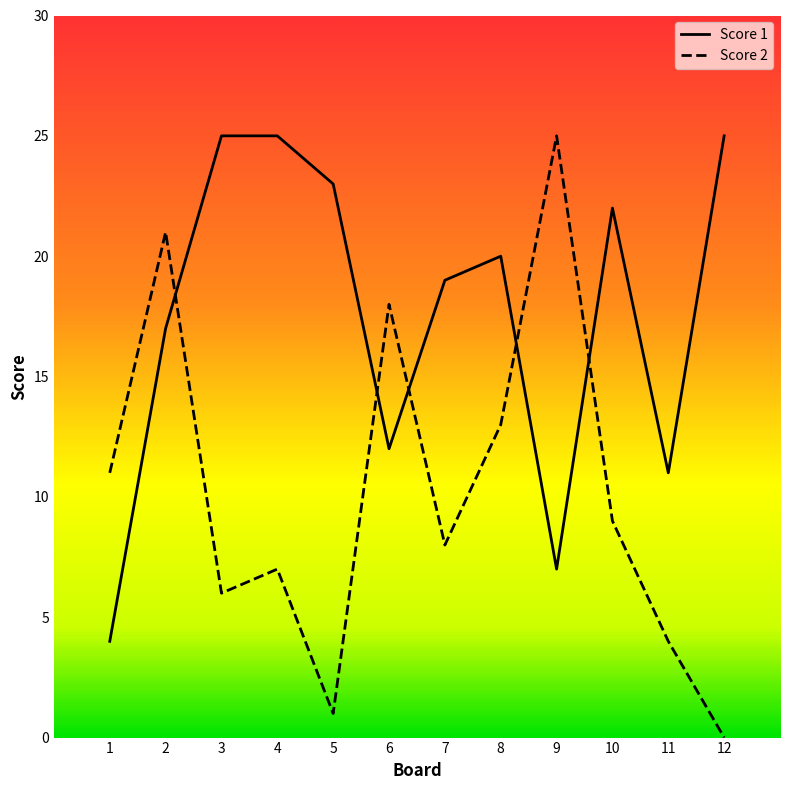

Which category has the lowest value across all series?

12